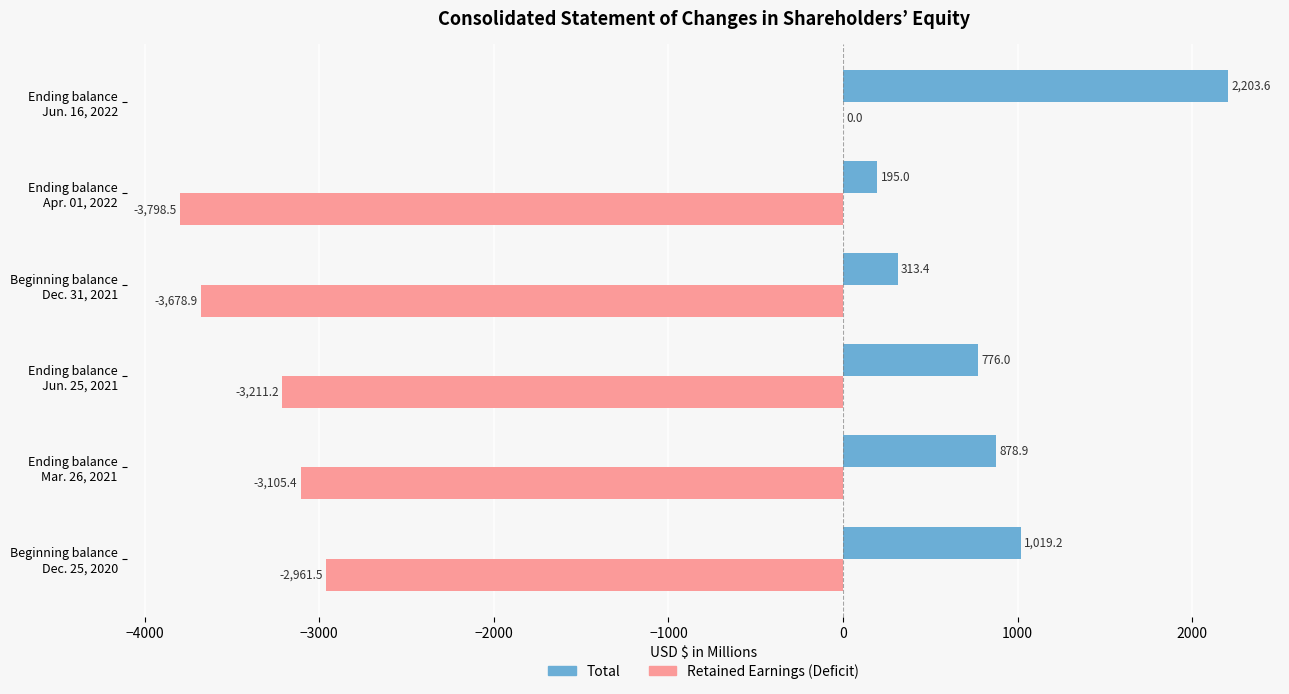

What is the sum of all Retained Earnings (Deficit) values?

-16755.5